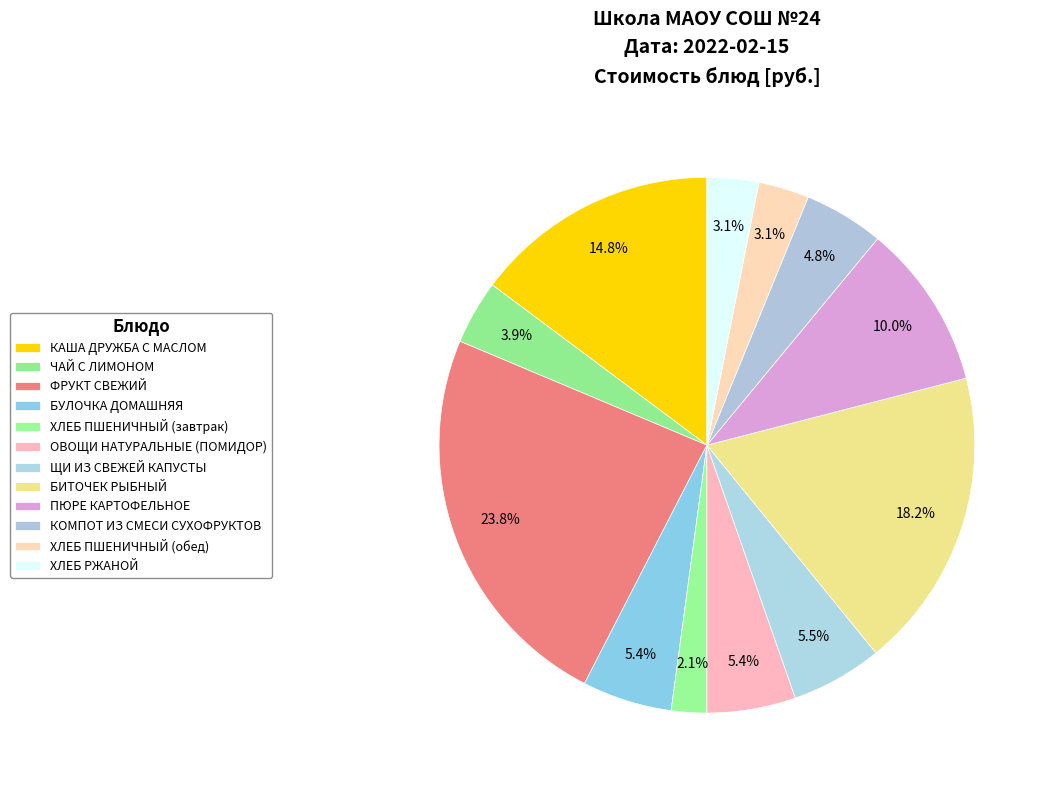

True or false: ХЛЕБ ПШЕНИЧНЫЙ (обед) accounts for 3% of the total.

True